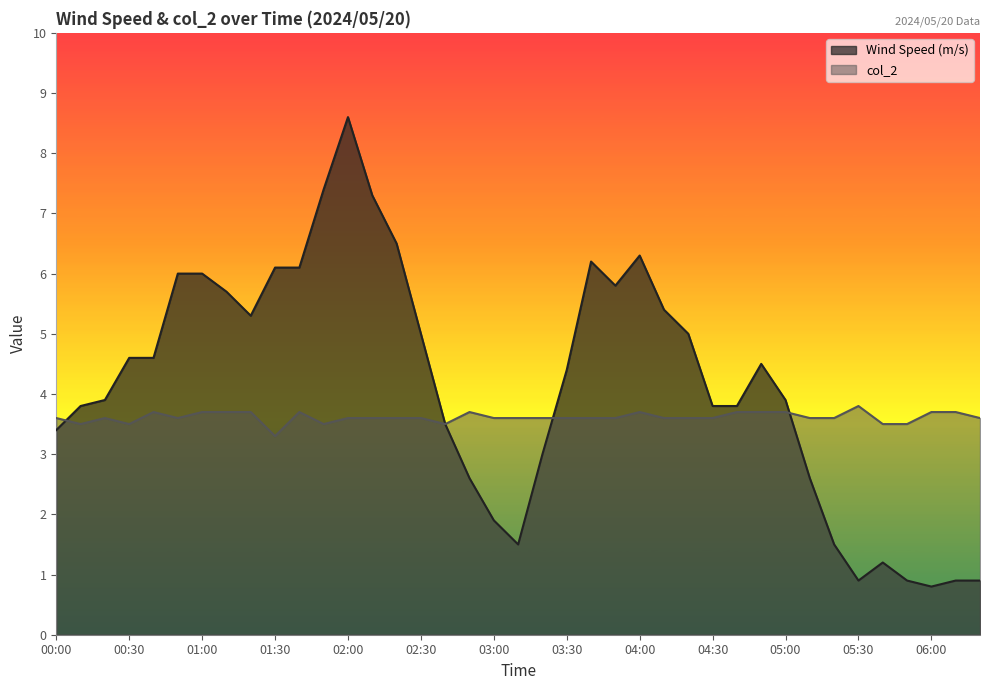

Which category has the highest value across all series?

02:00